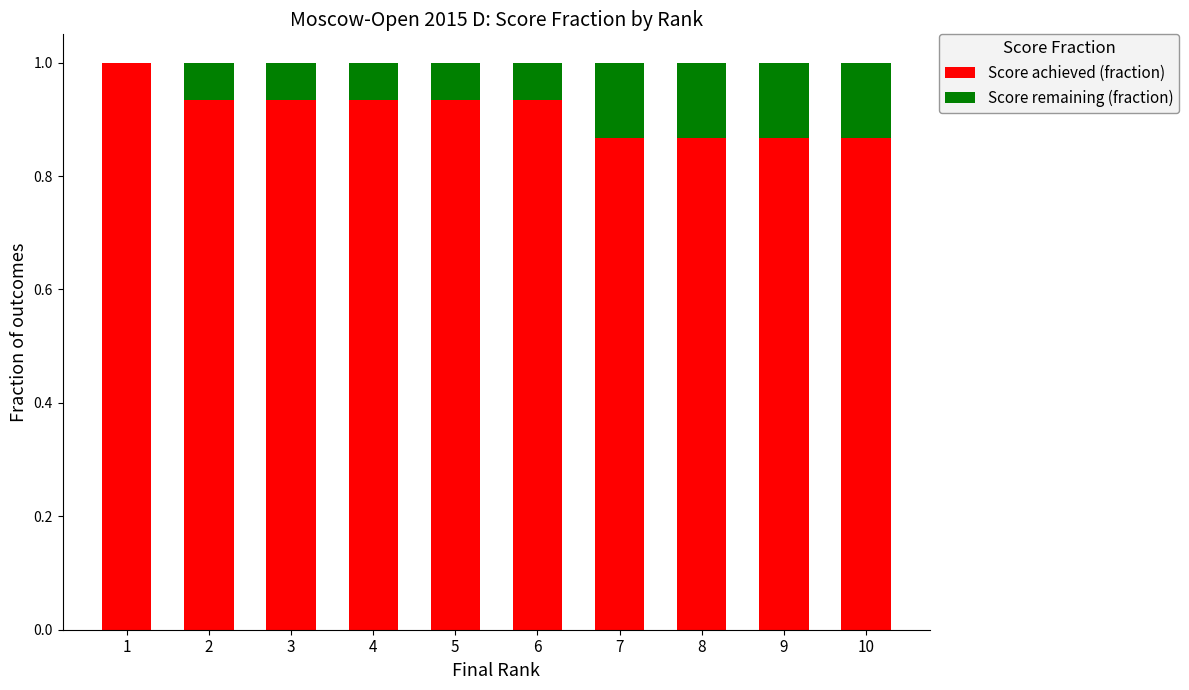

Does the chart contain stacked bars?

Yes